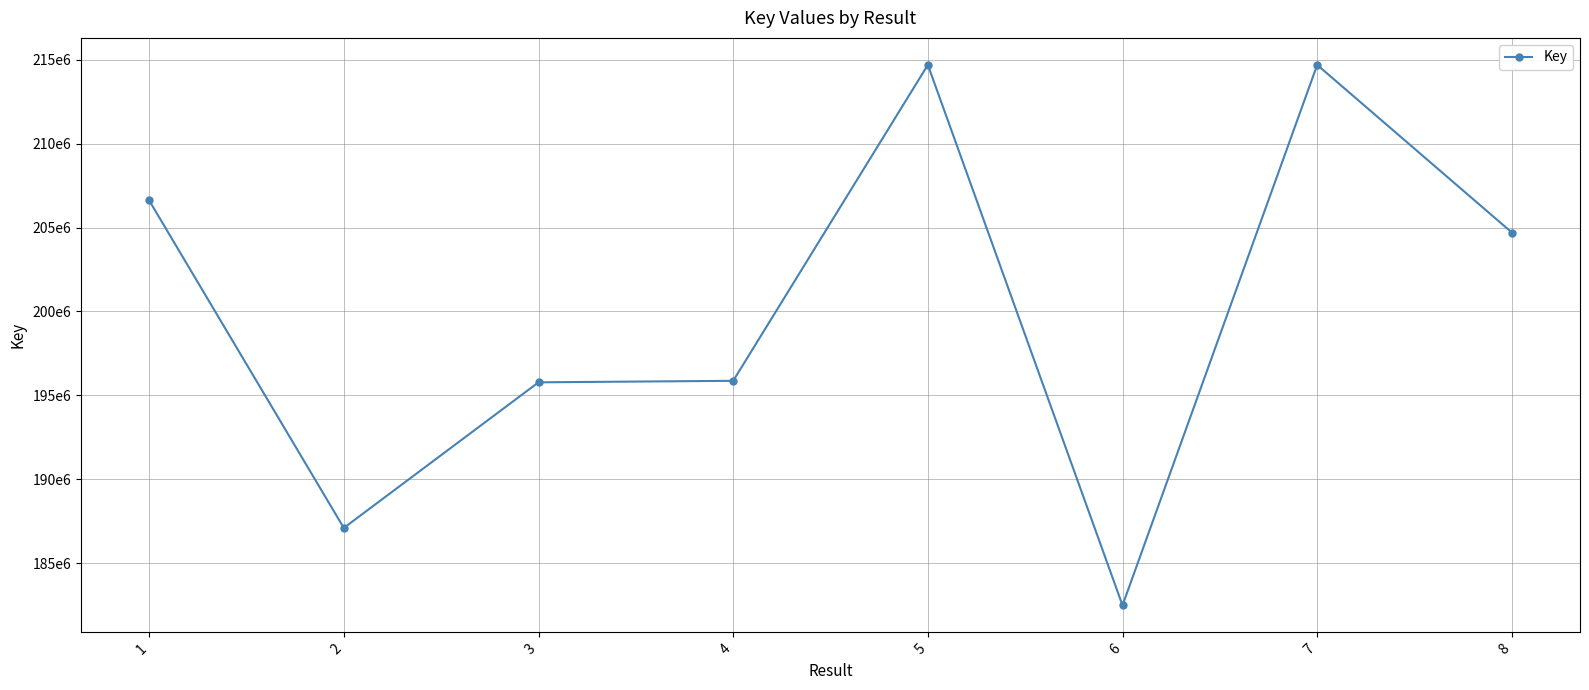

Reading left to right, list all the values displayed in this chart.

1=206611209	2=187100139	3=195775573	4=195865413	5=214688478	6=182488491	7=214688429	8=204701116